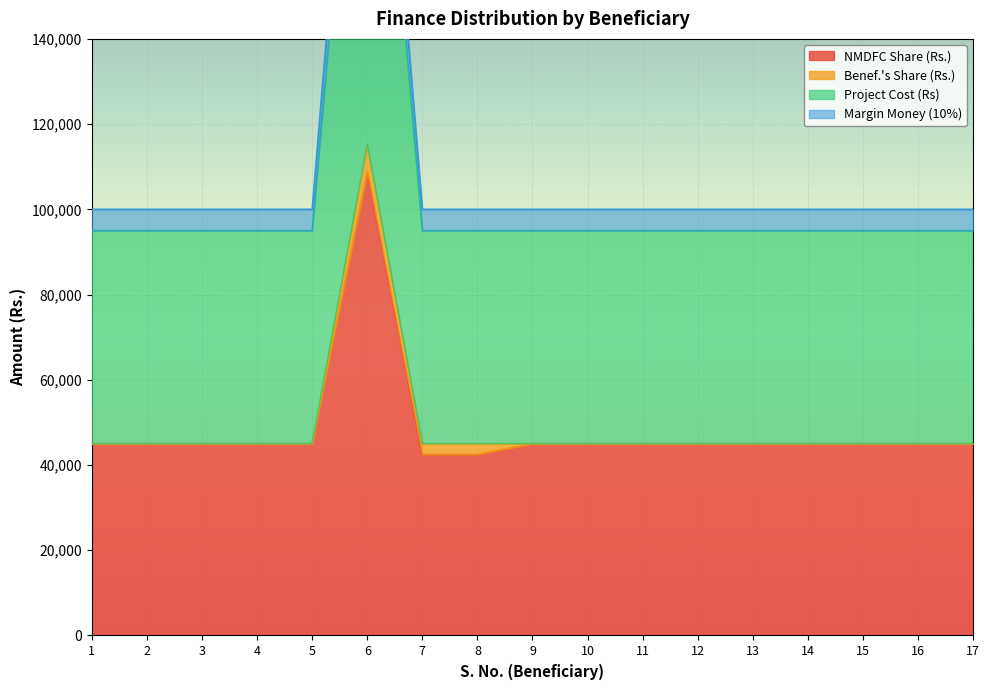

What is the maximum value for Project Cost (Rs)?

115200